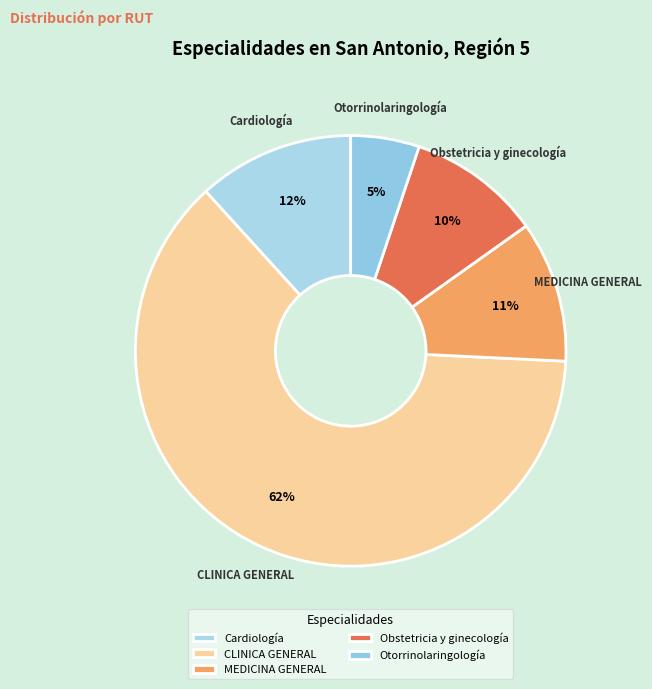

How many segments does this pie chart have?

5